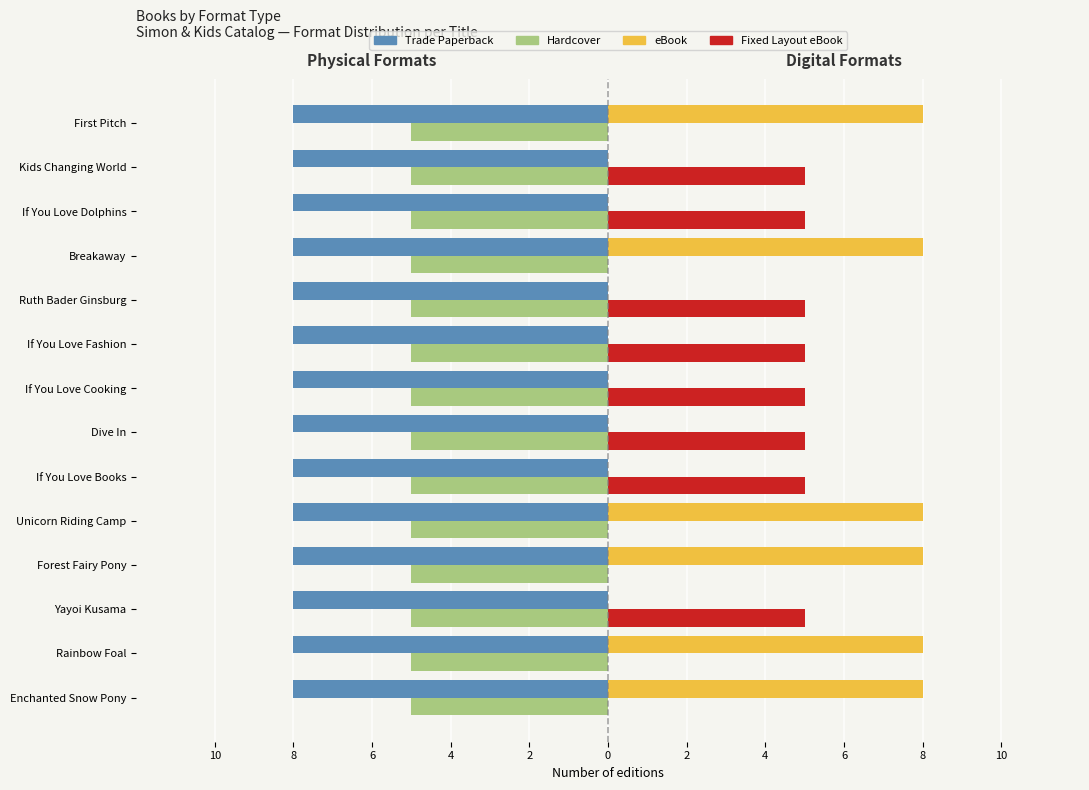

What are all the series names shown in the legend?

Trade Paperback, Hardcover, eBook, Fixed Layout eBook